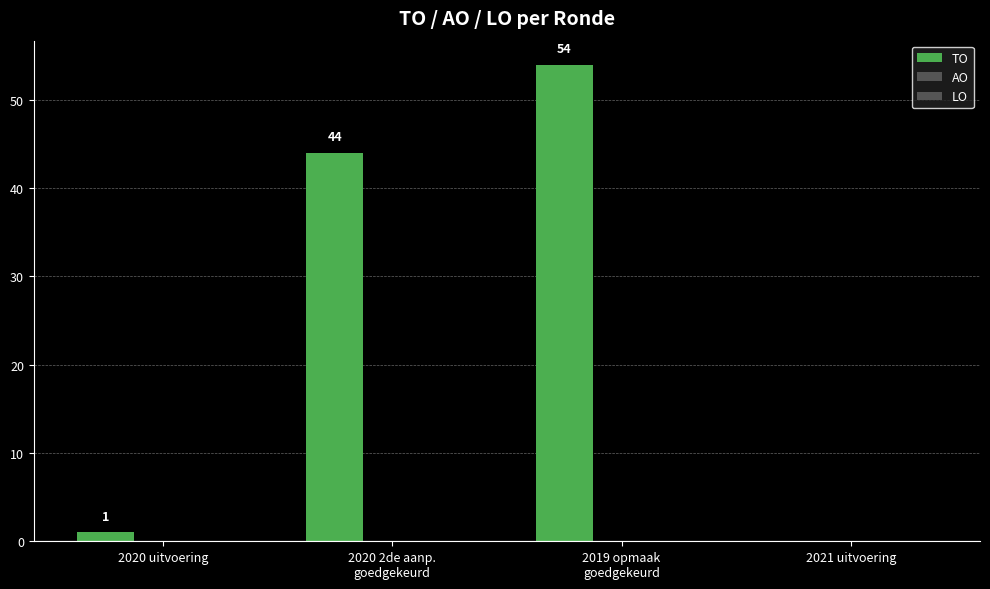

What position from the right is 2020 uitvoering?

4